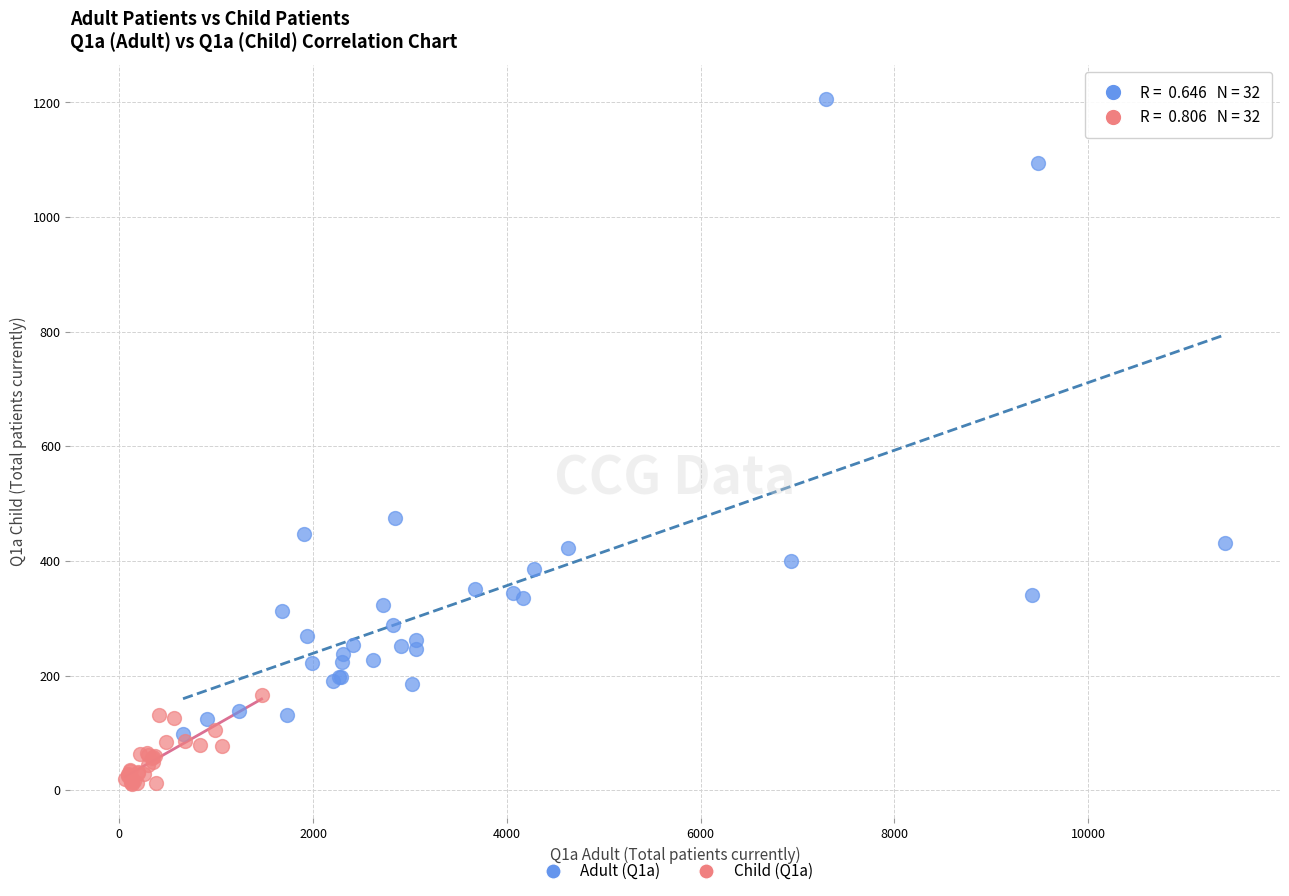

Which series contains the lowest Y value?

Child (Q1a)